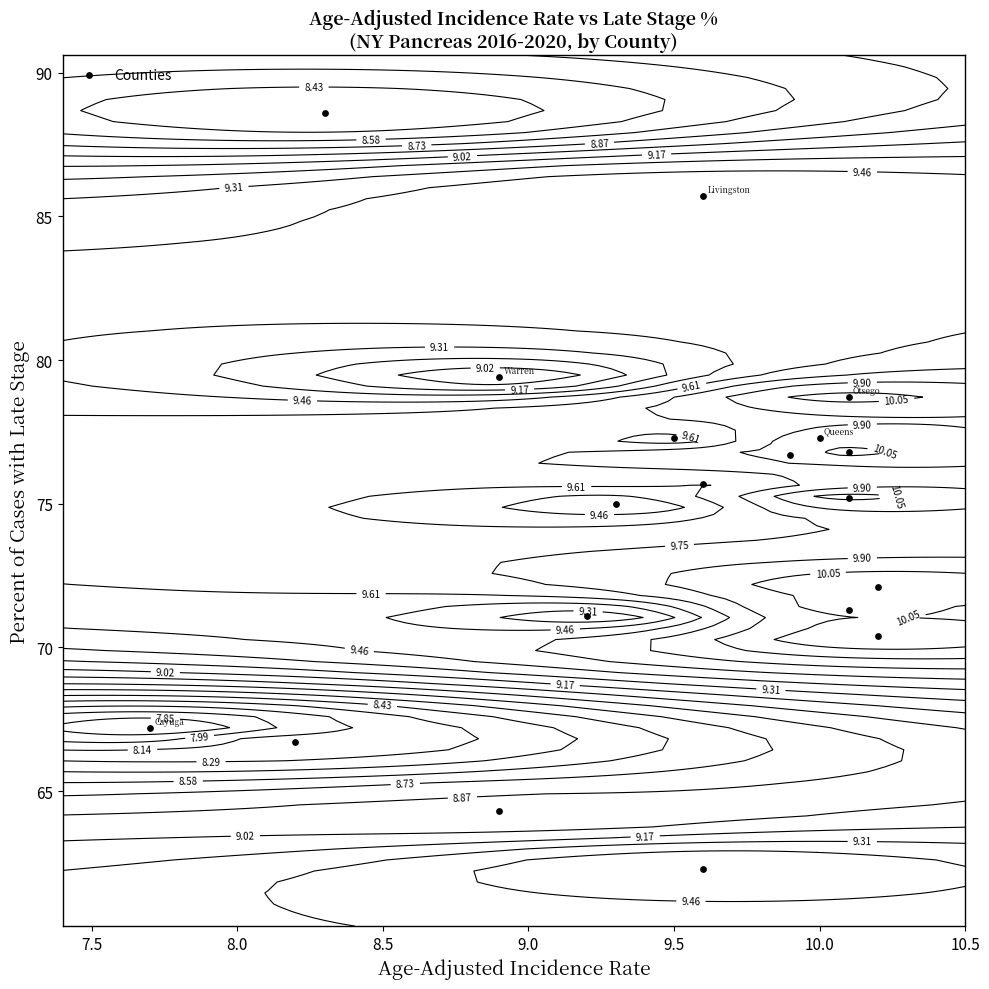

Reading left to right, list all the values displayed in this chart.

67.2	66.7	88.6	64.3	79.4	71.1	75.0	77.3	85.7	62.3	75.7	76.7	77.3	76.8	75.2	71.3	78.7	70.4	72.1